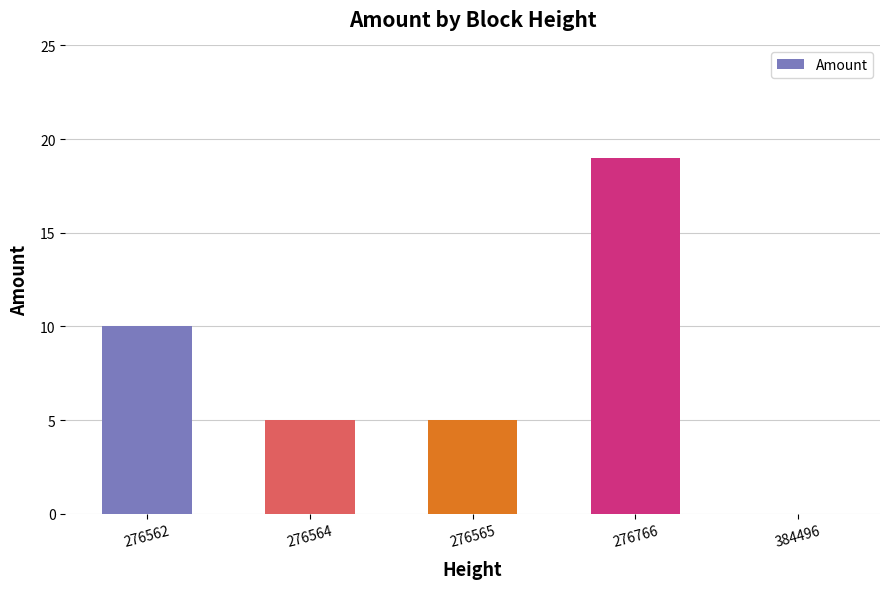

Approximately how many times larger is the value at 276564 compared to 276766?

0.3